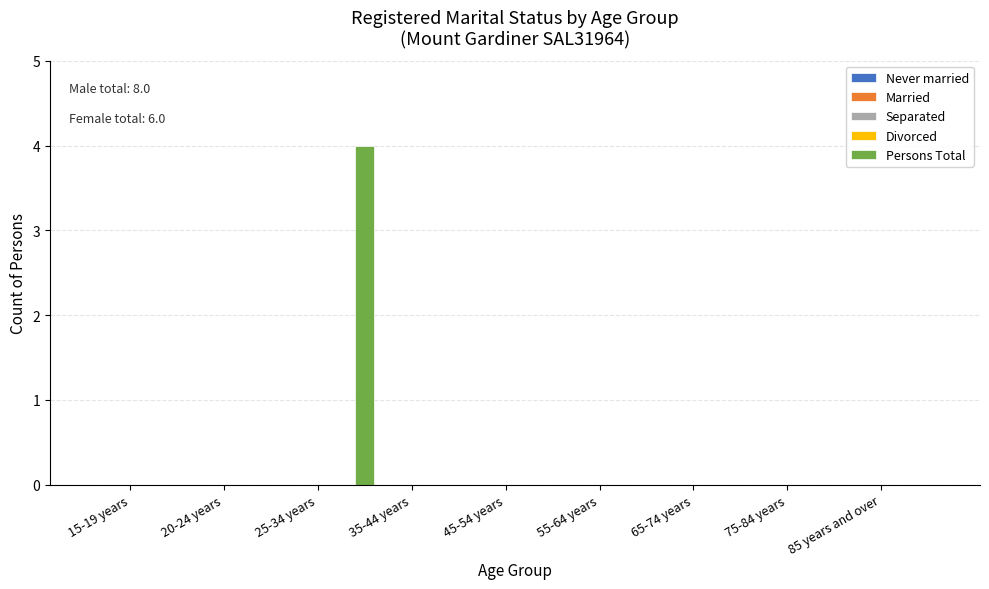

What is the greatest value displayed?

4